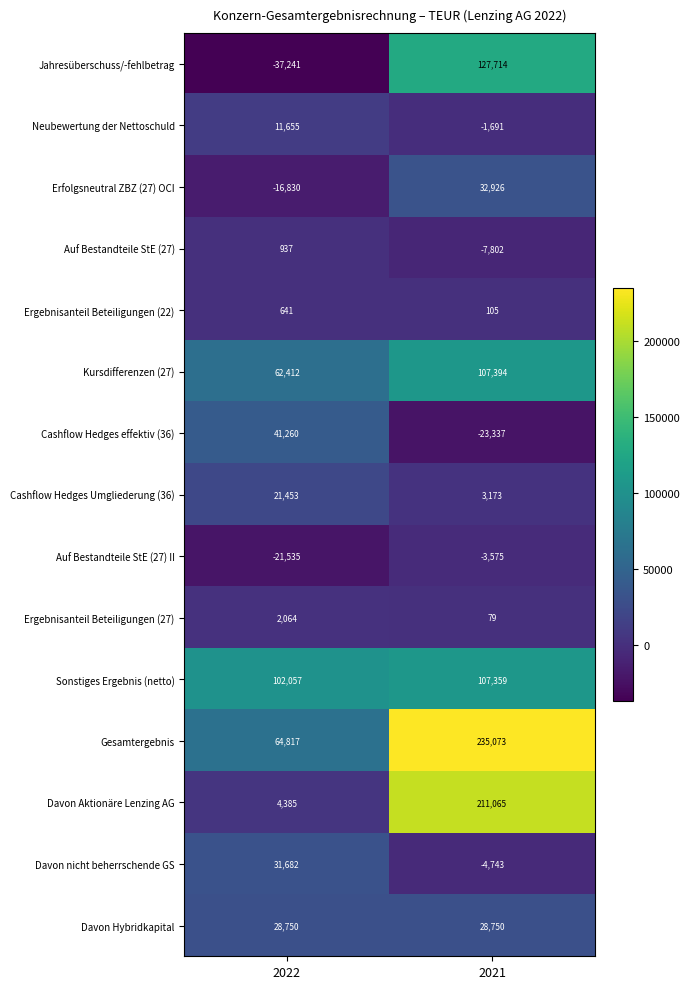

True or false: Gesamtergebnis has a value of 235073 at 2021.

True